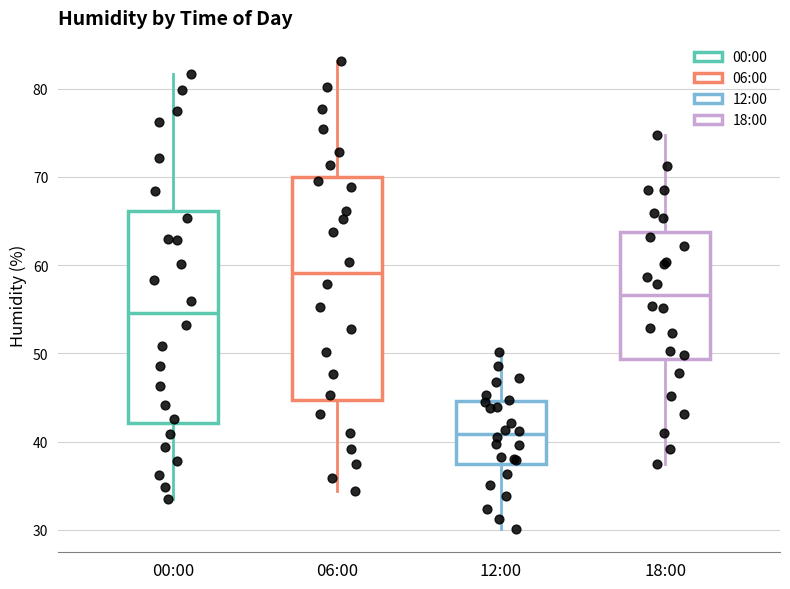

Reading left to right, transcribe this box plot: for each box, give where its median line is, the range the box spans, and where its two whiskers end, as read against the y-axis. The values are not printed on the chart, so give them approximately, as read against the axis.

00:00: median 55, box 42 to 66, whiskers 34 to 82
06:00: median 59, box 45 to 70, whiskers 34 to 83
12:00: median 41, box 38 to 45, whiskers 30 to 50
18:00: median 57, box 49 to 64, whiskers 38 to 75